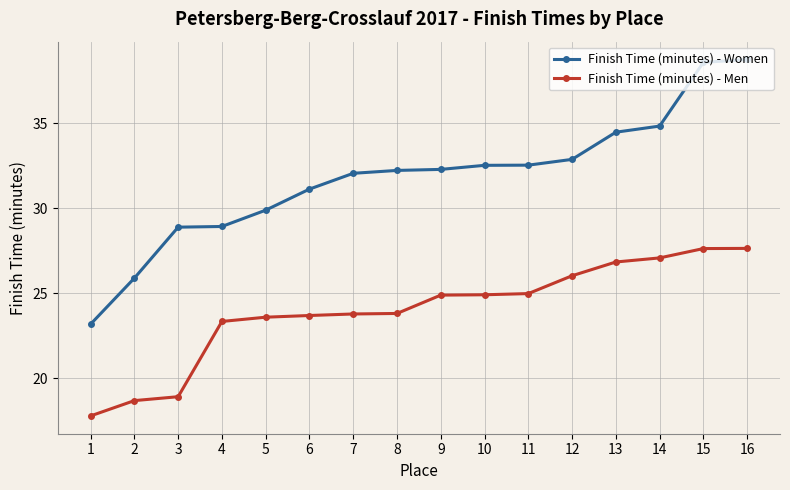

Which series has the largest total across all categories?

Finish Time (minutes) - Women